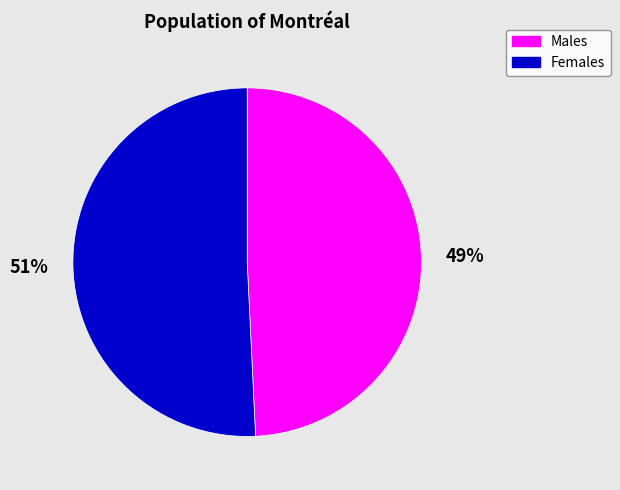

Is there a majority slice in this chart?

Yes